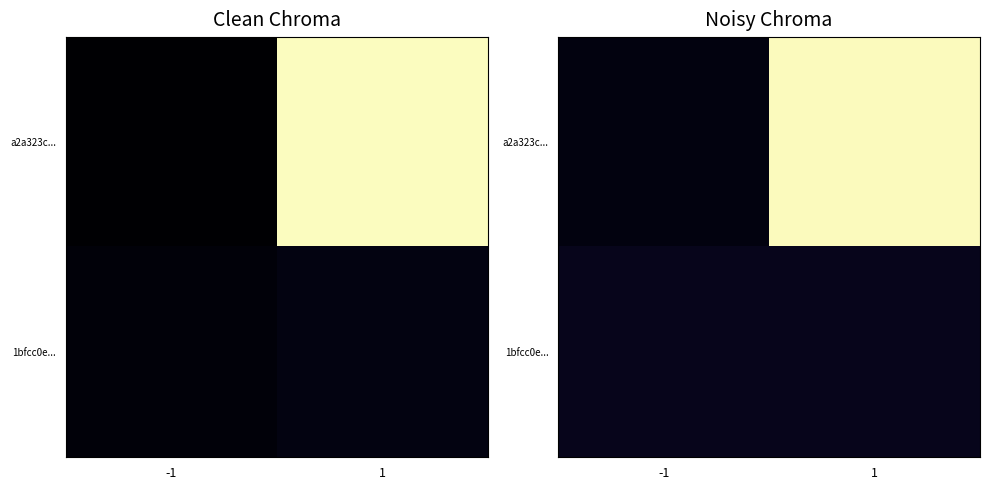

Which has a higher value, 1 or -1?

1